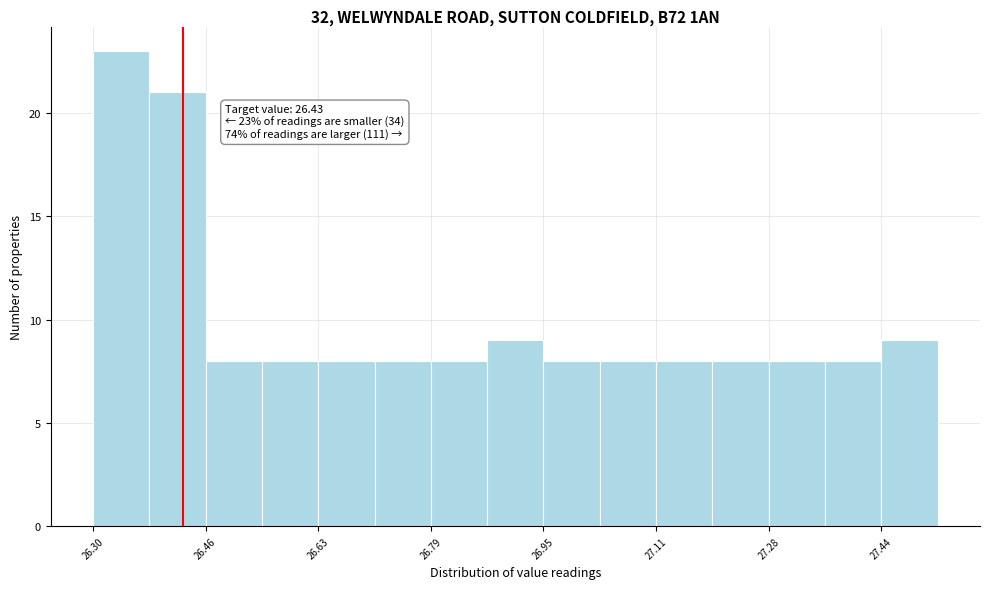

Over which range of the x-axis is the bar tallest?

26.30 to 26.38